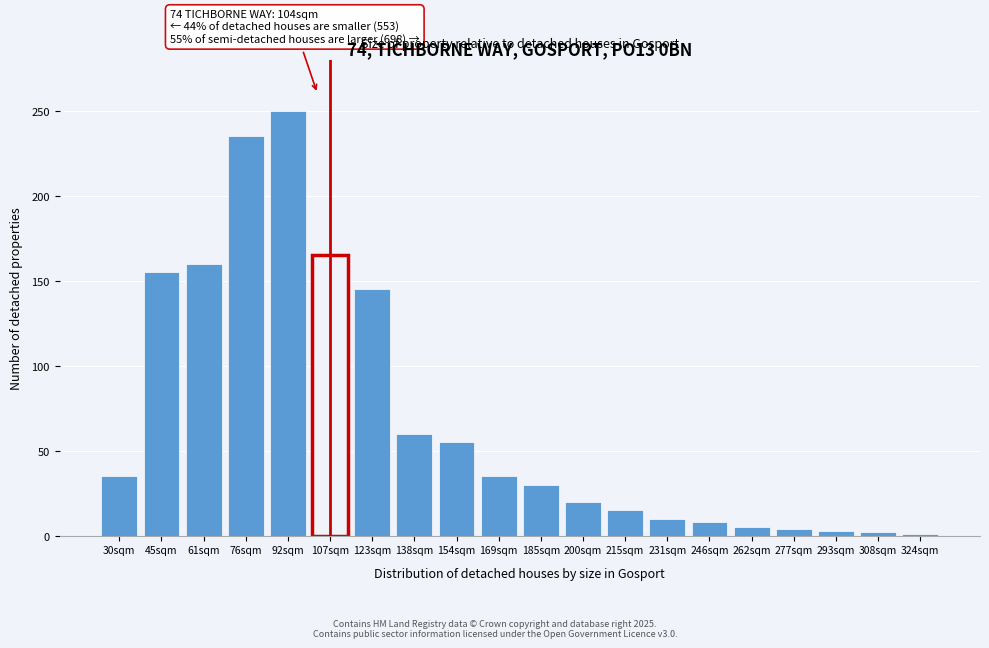

What is the greatest value displayed?

250